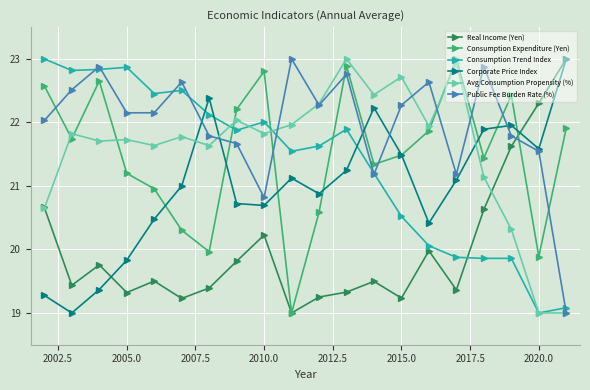

How many interior local peaks does the Consumption Expenditure (Yen) series have?

5